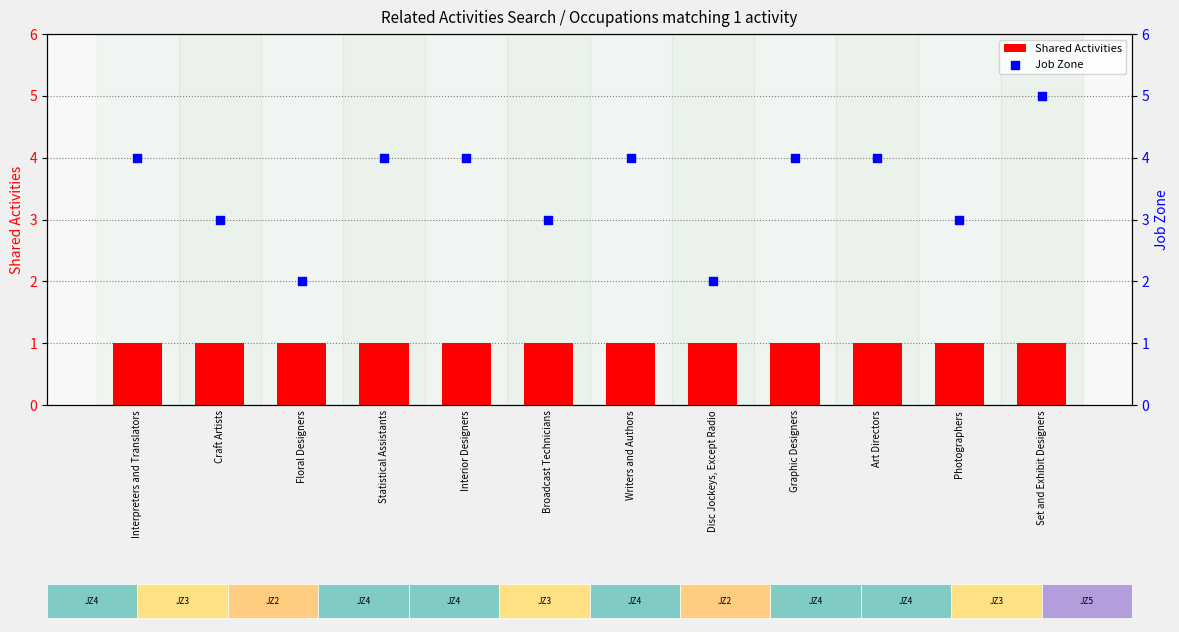

What is the total value across all series at Craft Artists?

4